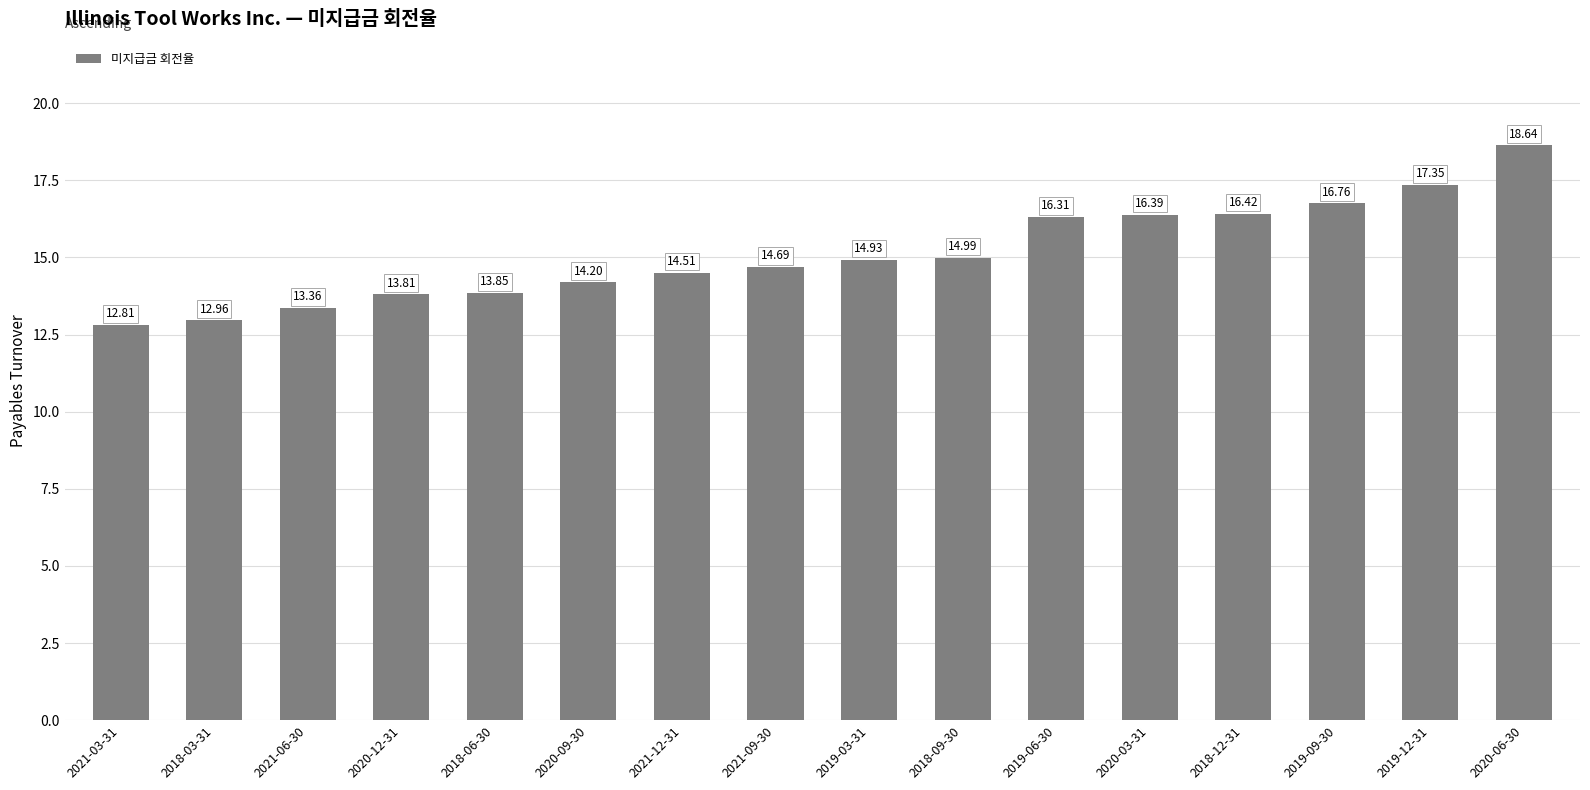

What is the ratio of the value at 2019-03-31 to the value at 2021-09-30?

1.0